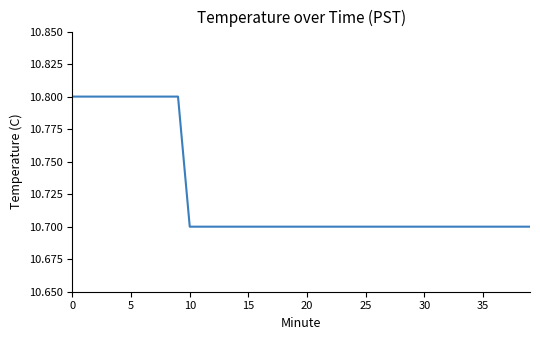

What is the smallest value displayed?

10.7